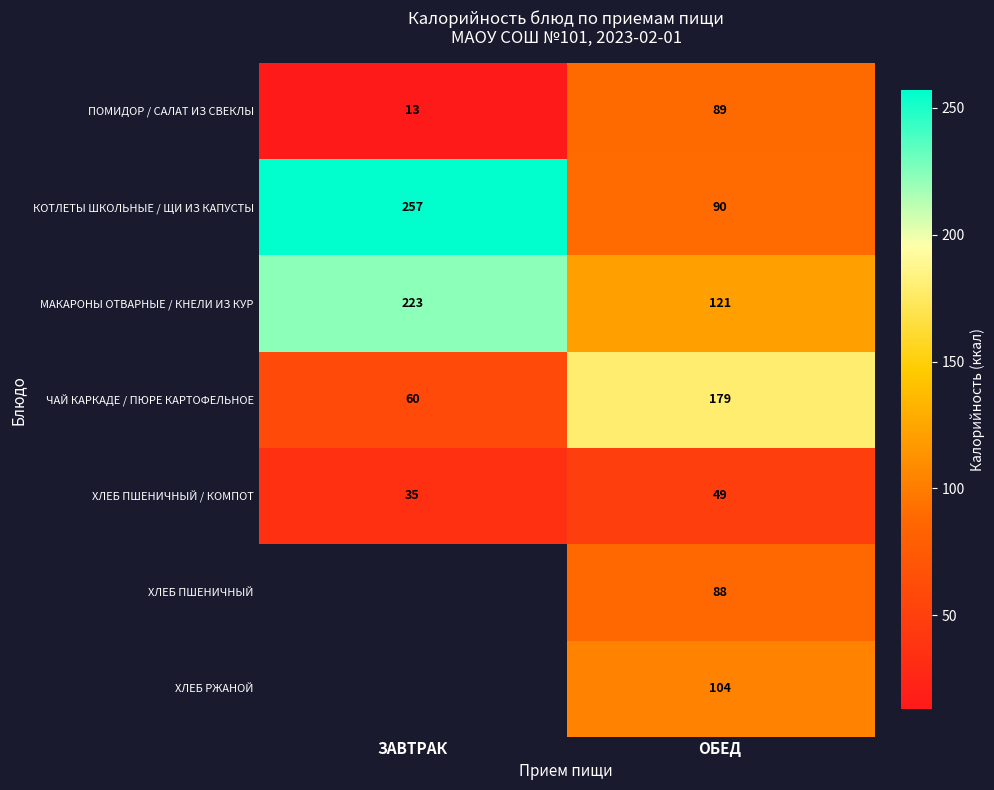

At ОБЕД, list the series in order from smallest to largest.

ХЛЕБ ПШЕНИЧНЫЙ / КОМПОТ, ХЛЕБ ПШЕНИЧНЫЙ, ПОМИДОР / САЛАТ ИЗ СВЕКЛЫ, КОТЛЕТЫ ШКОЛЬНЫЕ / ЩИ ИЗ КАПУСТЫ, ХЛЕБ РЖАНОЙ, МАКАРОНЫ ОТВАРНЫЕ / КНЕЛИ ИЗ КУР, ЧАЙ КАРКАДЕ / ПЮРЕ КАРТОФЕЛЬНОЕ